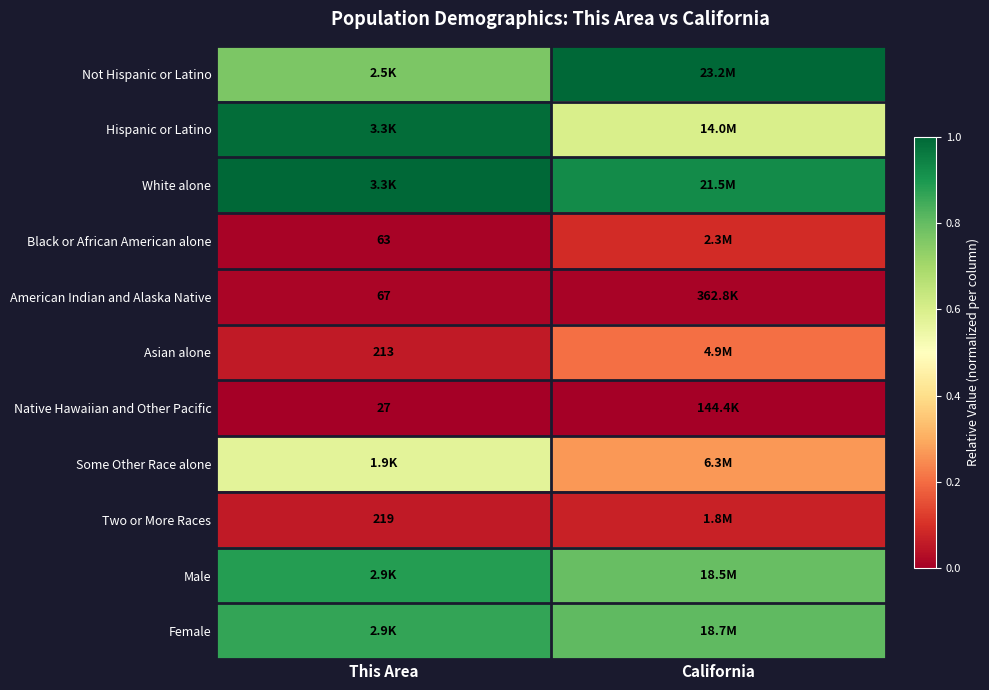

Rank the series at California from lowest to highest value.

Native Hawaiian and Other Pacific, American Indian and Alaska Native, Two or More Races, Black or African American alone, Asian alone, Some Other Race alone, Hispanic or Latino, Male, Female, White alone, Not Hispanic or Latino